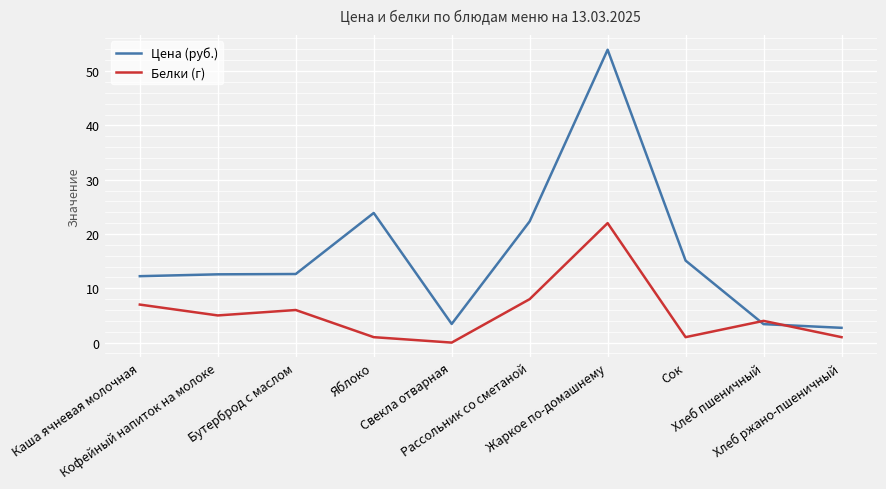

What is the difference between the Цена (руб.) values at Яблоко and Свекла отварная?

20.4